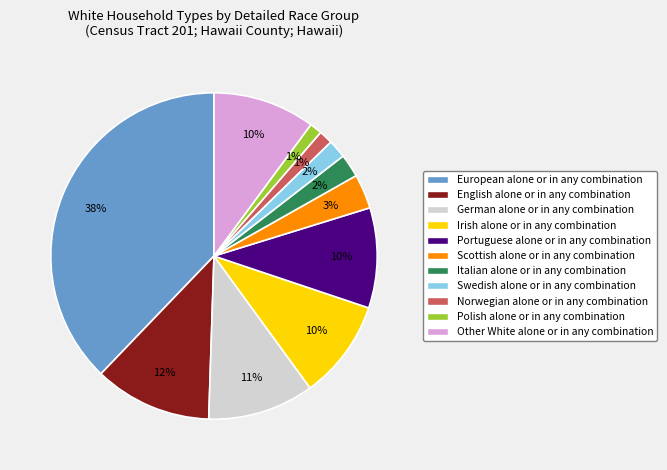

How many segments does this pie chart have?

11